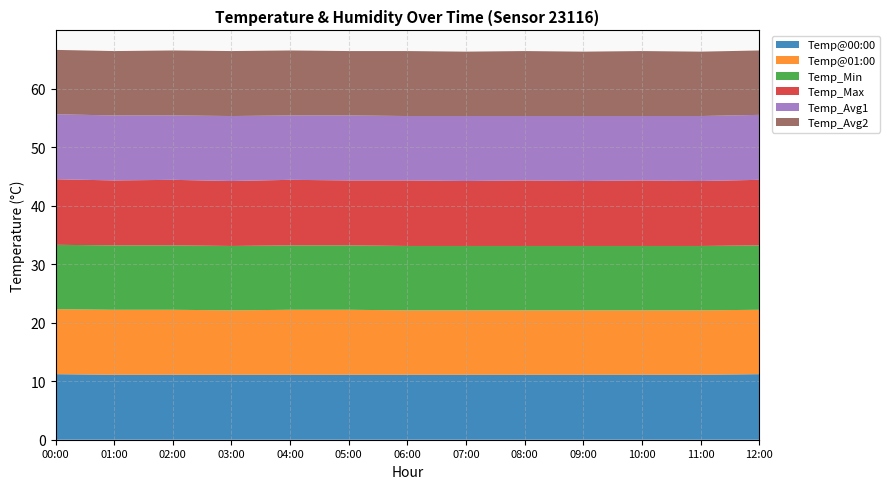

What is the minimum value for Temp@00:00?

11.1